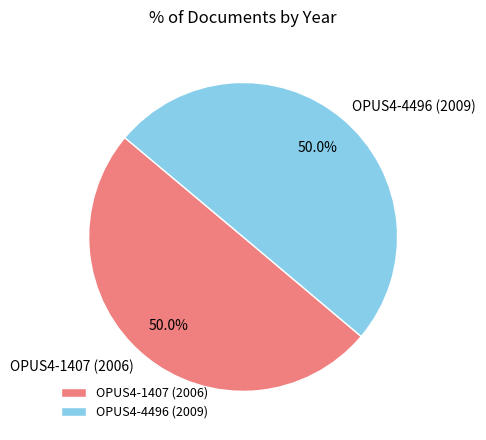

What percentage do OPUS4-1407 (2006) and OPUS4-4496 (2009) together represent?

100.0%